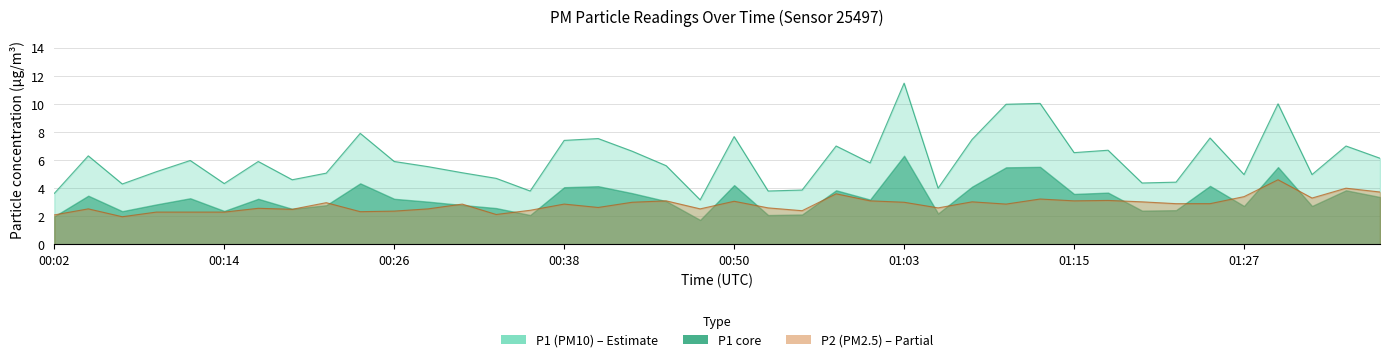

Between 00:02 and 00:55, which series saw the biggest shift?

P2